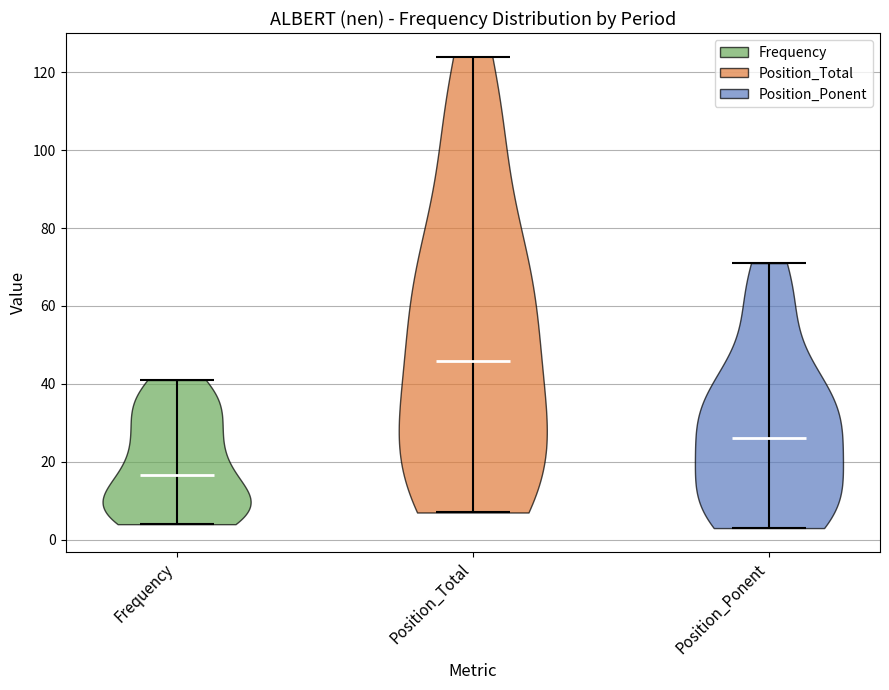

What is the lowest point the violin for Position_Total reaches on the y-axis? The values are not printed on the chart, so give them approximately, as read against the axis.

8